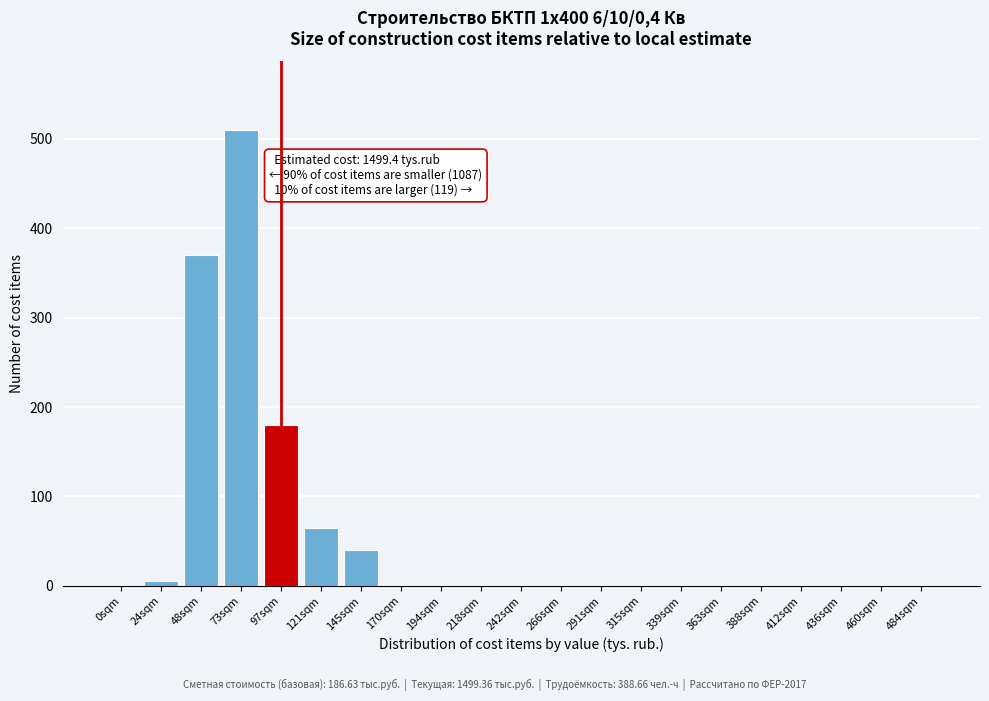

Reading left to right, transcribe all the data shown in this chart.

0sqm=0	24sqm=5	48sqm=370	73sqm=510	97sqm=180	121sqm=65	145sqm=40	170sqm=0	194sqm=0	218sqm=0	242sqm=0	266sqm=0	291sqm=0	315sqm=0	339sqm=0	363sqm=0	388sqm=0	412sqm=0	436sqm=0	460sqm=0	484sqm=0